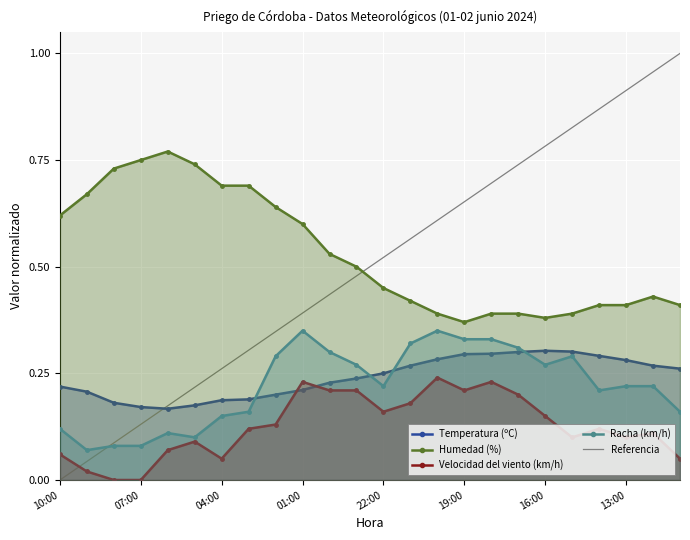

Reading left to right, list all the values displayed in this chart.

Temperatura (ºC): 10:00=0.2	09:00=0.2	08:00=0.2	07:00=0.2	06:00=0.2	05:00=0.2	04:00=0.2	03:00=0.2	02:00=0.2	01:00=0.2	00:00=0.2	23:00=0.2	22:00=0.2	21:00=0.3	20:00=0.3	19:00=0.3	18:00=0.3	17:00=0.3	16:00=0.3	15:00=0.3	14:00=0.3	13:00=0.3	12:00=0.3	11:00=0.3
Humedad (%): 10:00=0.6	09:00=0.7	08:00=0.7	07:00=0.8	06:00=0.8	05:00=0.7	04:00=0.7	03:00=0.7	02:00=0.6	01:00=0.6	00:00=0.5	23:00=0.5	22:00=0.5	21:00=0.4	20:00=0.4	19:00=0.4	18:00=0.4	17:00=0.4	16:00=0.4	15:00=0.4	14:00=0.4	13:00=0.4	12:00=0.4	11:00=0.4
Velocidad del viento (km/h): 10:00=0.1	09:00=0.0	08:00=0.0	07:00=0.0	06:00=0.1	05:00=0.1	04:00=0.1	03:00=0.1	02:00=0.1	01:00=0.2	00:00=0.2	23:00=0.2	22:00=0.2	21:00=0.2	20:00=0.2	19:00=0.2	18:00=0.2	17:00=0.2	16:00=0.1	15:00=0.1	14:00=0.1	13:00=0.1	12:00=0.1	11:00=0.1
Racha (km/h): 10:00=0.1	09:00=0.1	08:00=0.1	07:00=0.1	06:00=0.1	05:00=0.1	04:00=0.1	03:00=0.2	02:00=0.3	01:00=0.3	00:00=0.3	23:00=0.3	22:00=0.2	21:00=0.3	20:00=0.3	19:00=0.3	18:00=0.3	17:00=0.3	16:00=0.3	15:00=0.3	14:00=0.2	13:00=0.2	12:00=0.2	11:00=0.2